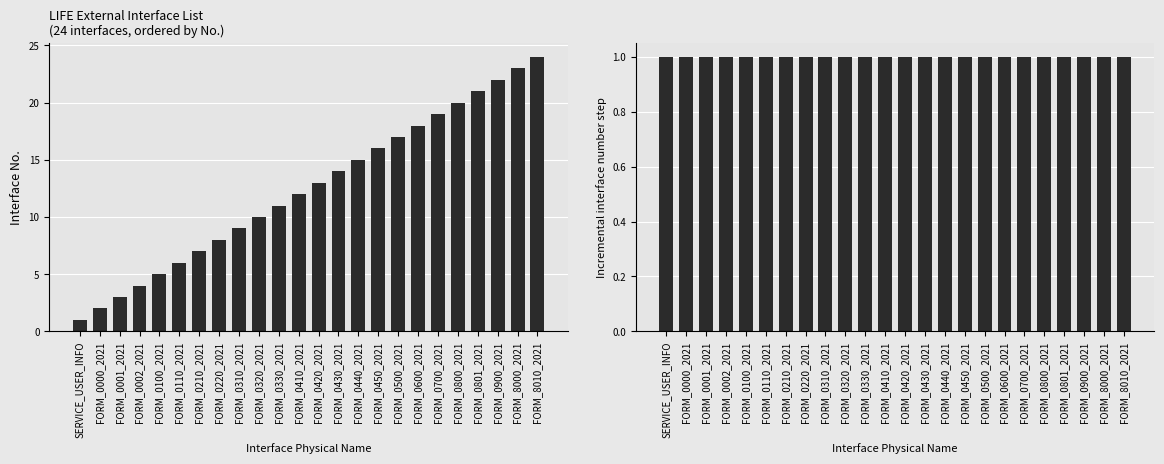

Does the chart contain stacked bars?

No